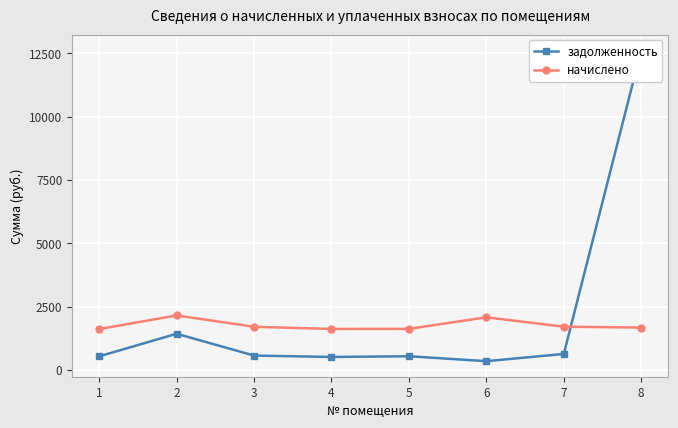

True or false: начислено and задолженность cross at least once.

True